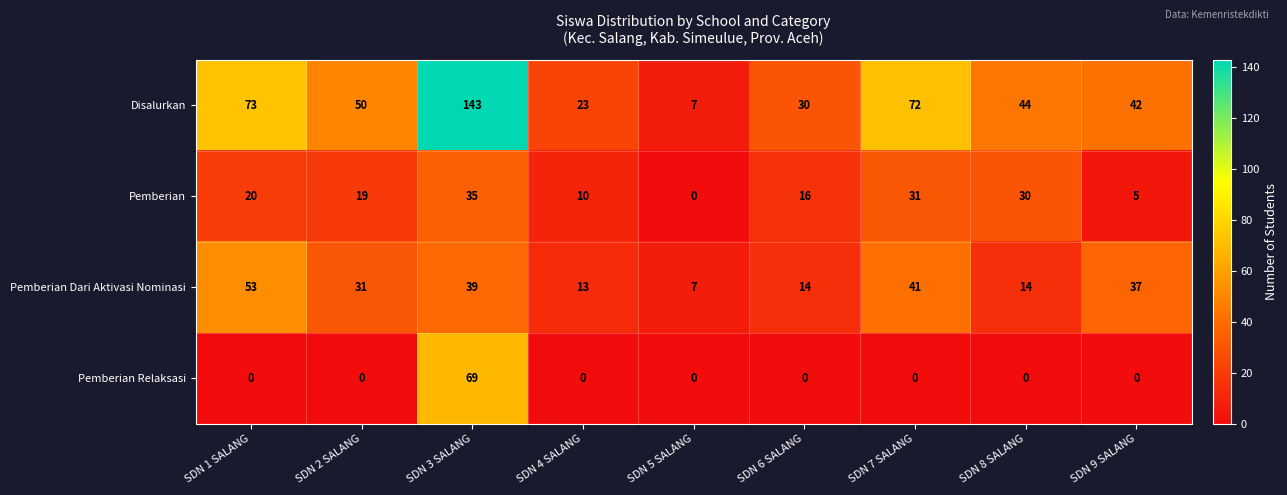

What is the maximum value shown in the chart?

143